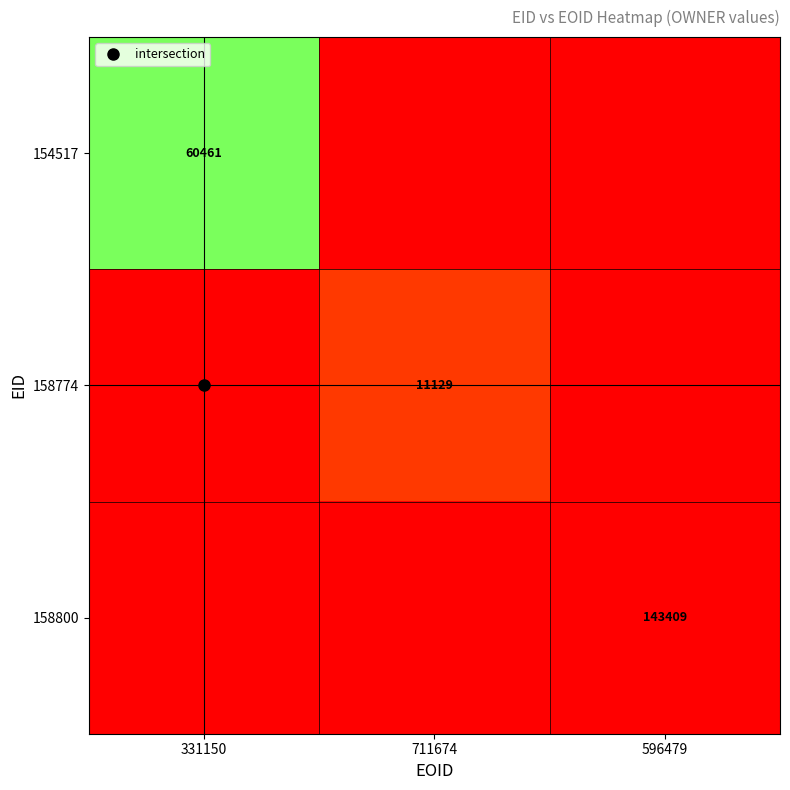

How many values in the 158774 series exceed 0?

1